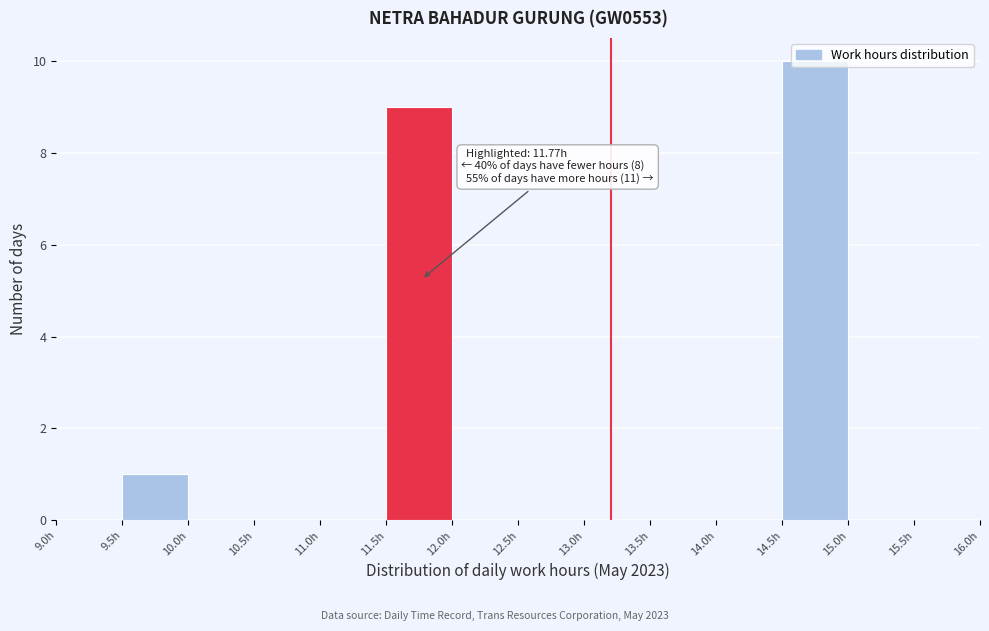

Which range on the x-axis has the tallest bar?

14.5 to 15.0